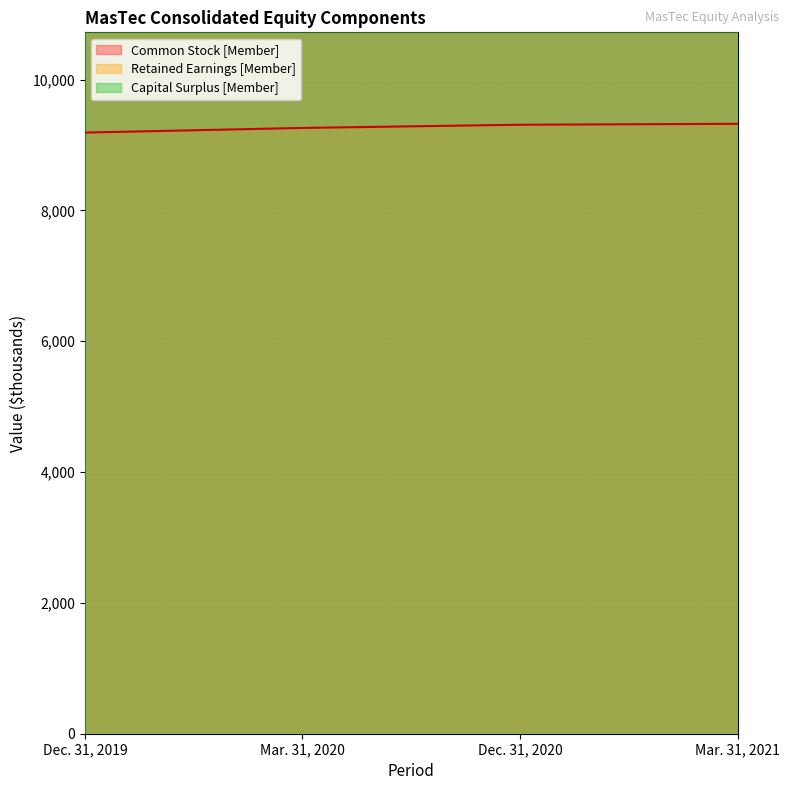

How many lines are shown in the chart?

3